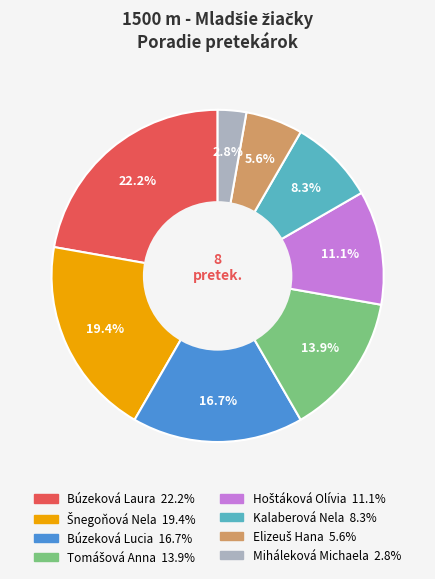

Count the number of slices in the pie.

8